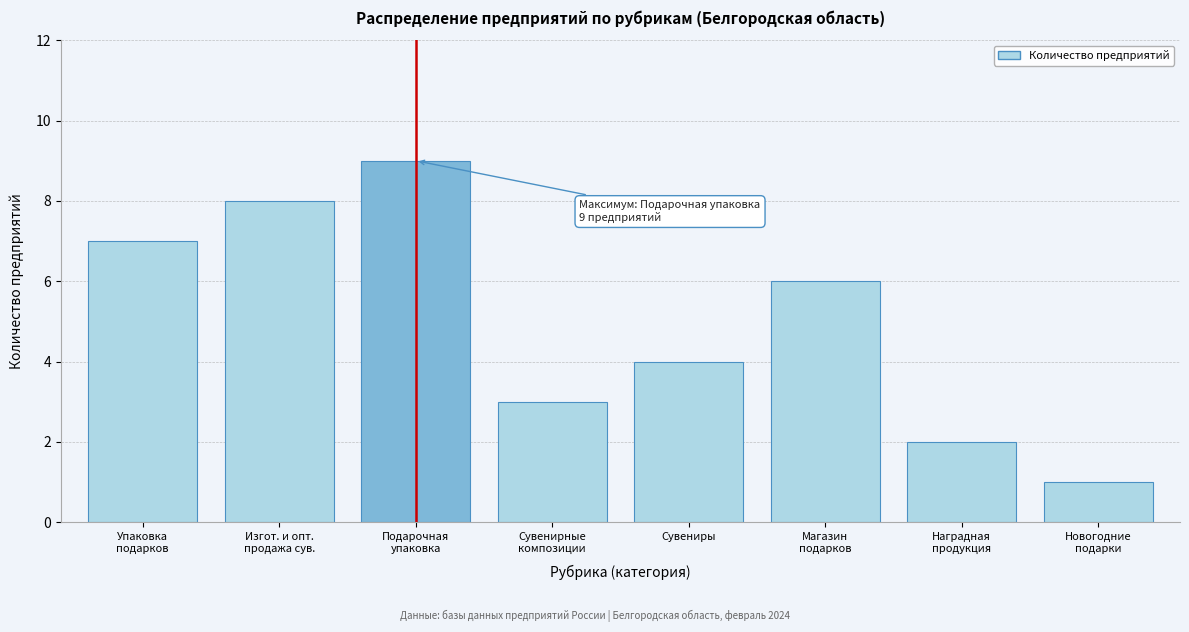

Reading left to right, what are all the values shown in this chart?

7	8	9	3	4	6	2	1